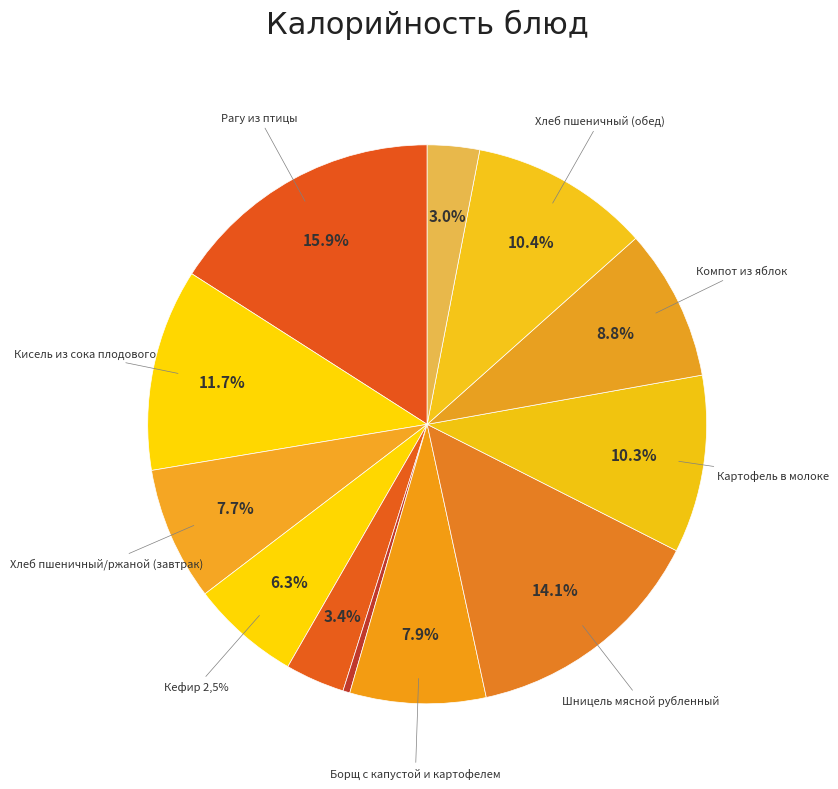

To the nearest percent, what is the difference between the largest and smallest slice percentages?

16%